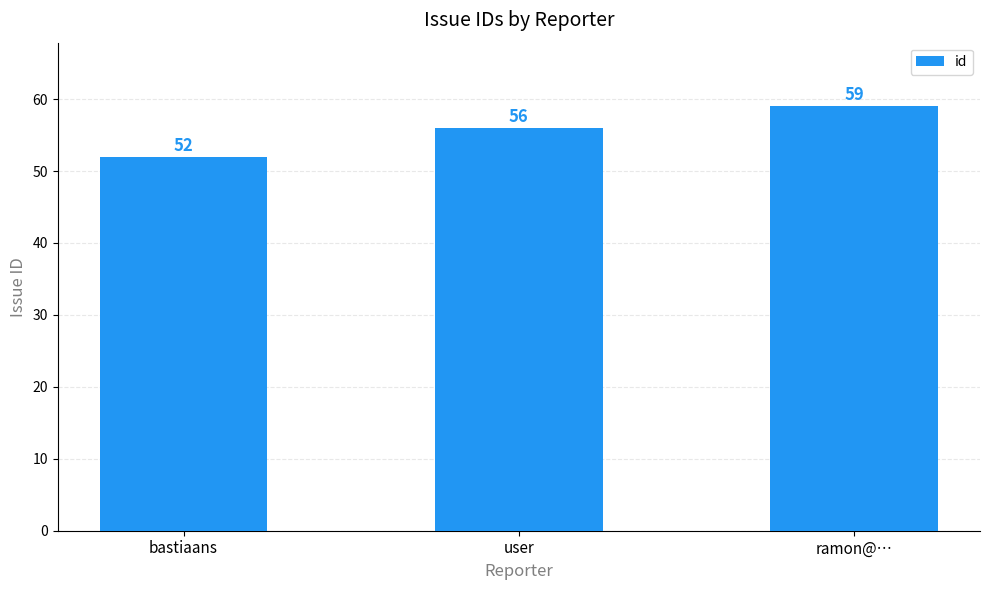

What is the label of the 1st bar from the left?

bastiaans